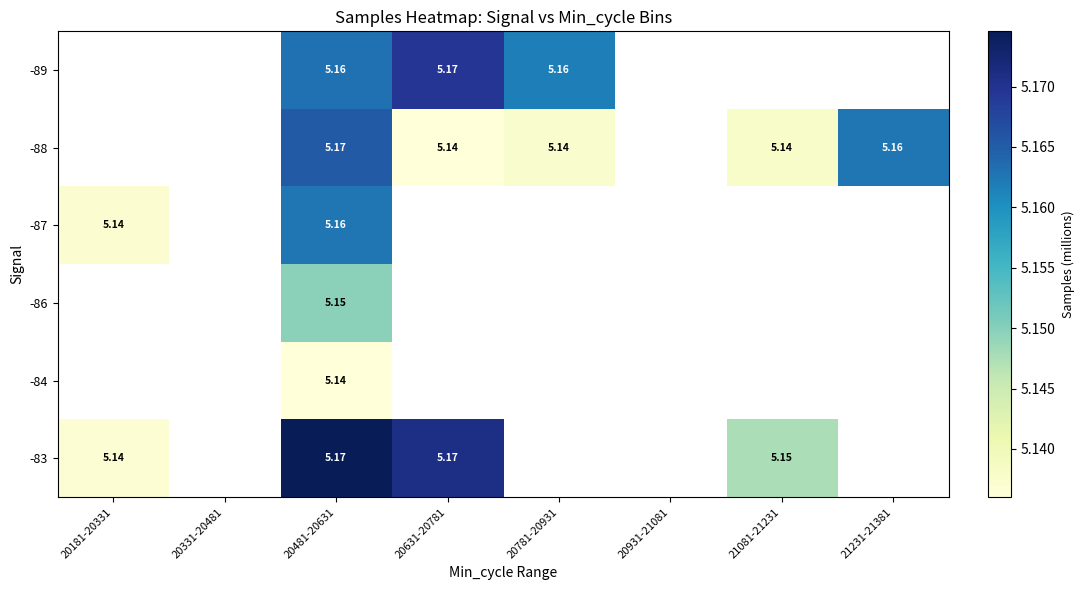

Between 20781-20931 and 21231-21381, which is larger?

21231-21381